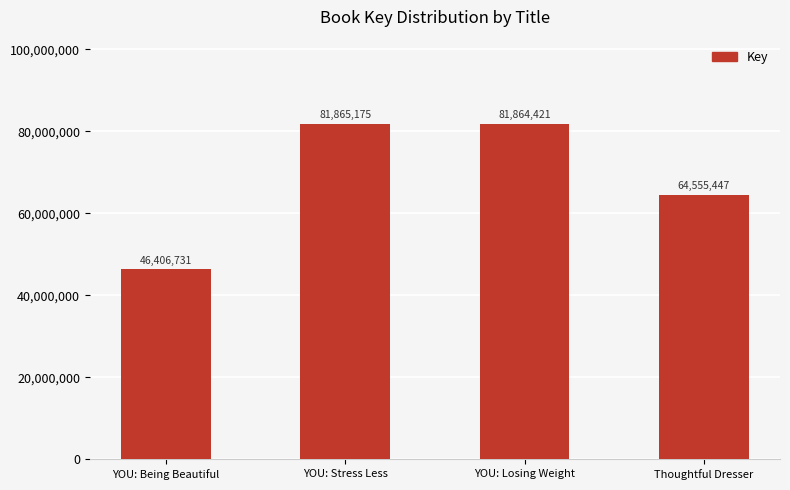

Rank the categories by value from lowest to highest.

YOU: Being Beautiful, Thoughtful Dresser, YOU: Losing Weight, YOU: Stress Less